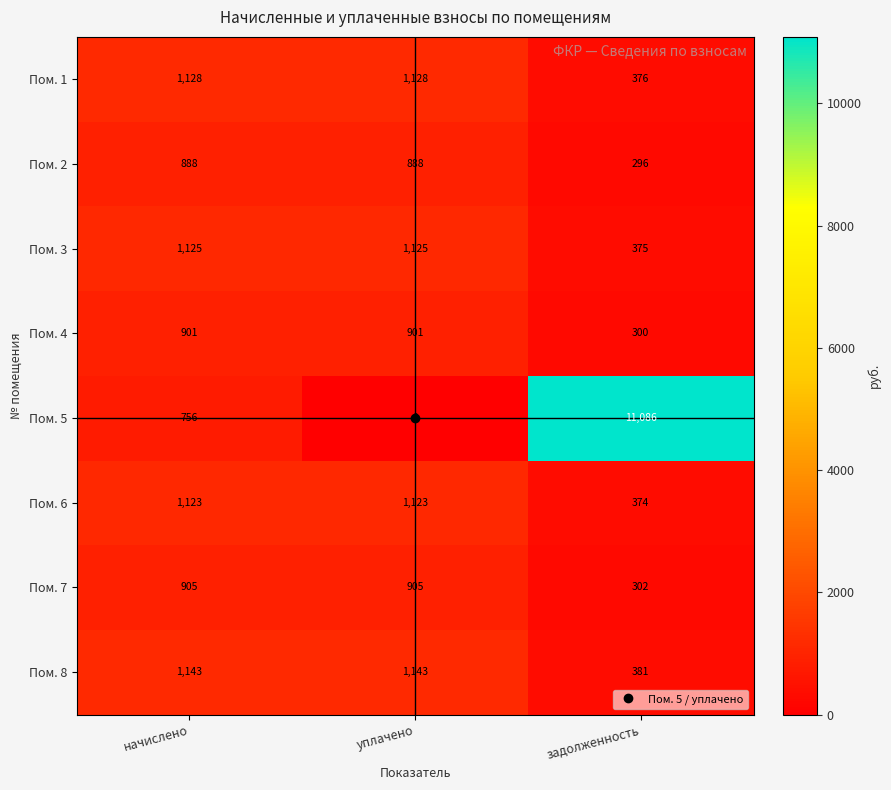

Which category has the lowest value across all series?

уплачено